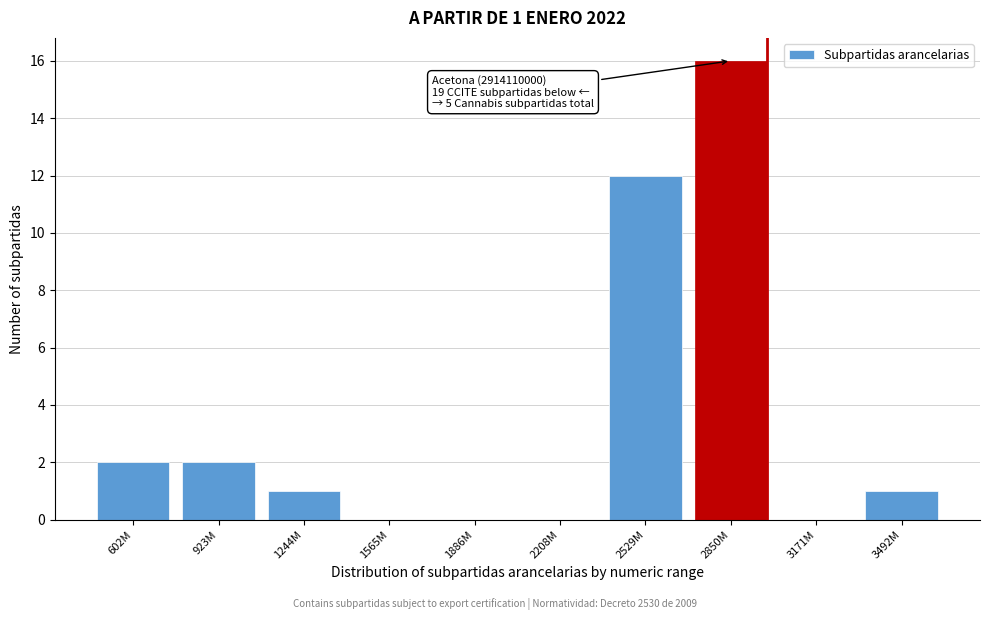

Reading left to right, extract all data points from this chart.

602M=2	923M=2	1244M=1	1565M=0	1886M=0	2208M=0	2529M=12	2850M=16	3171M=0	3492M=1